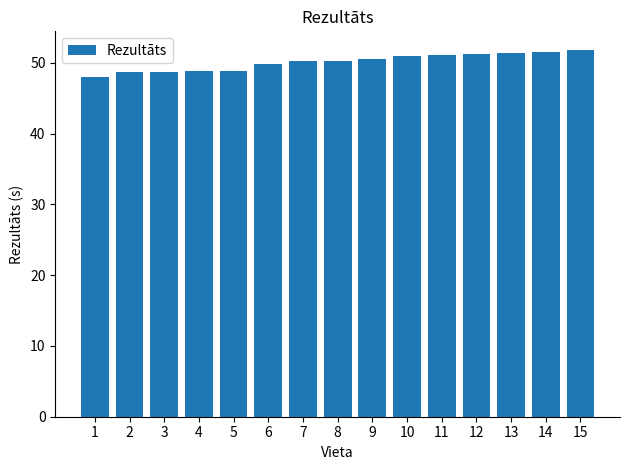

What is the approximate value at 2?

48.6